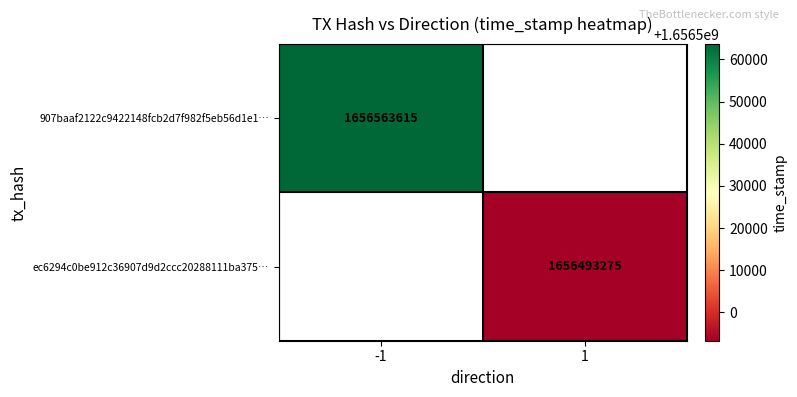

How many distinct data groups are displayed?

2